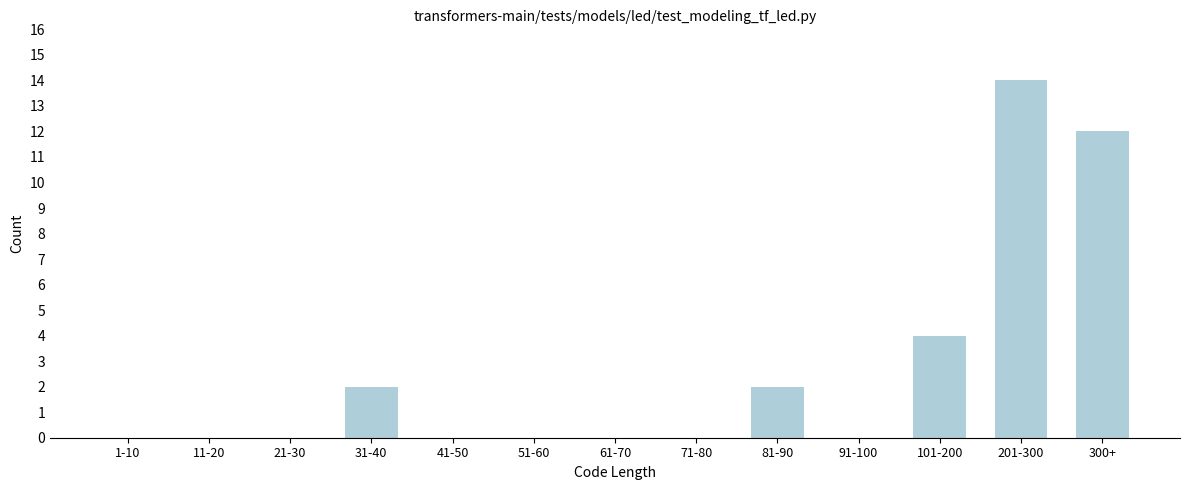

Reading right to left, transcribe all the data shown in this chart.

300+=12	201-300=14	101-200=4	91-100=0	81-90=2	71-80=0	61-70=0	51-60=0	41-50=0	31-40=2	21-30=0	11-20=0	1-10=0